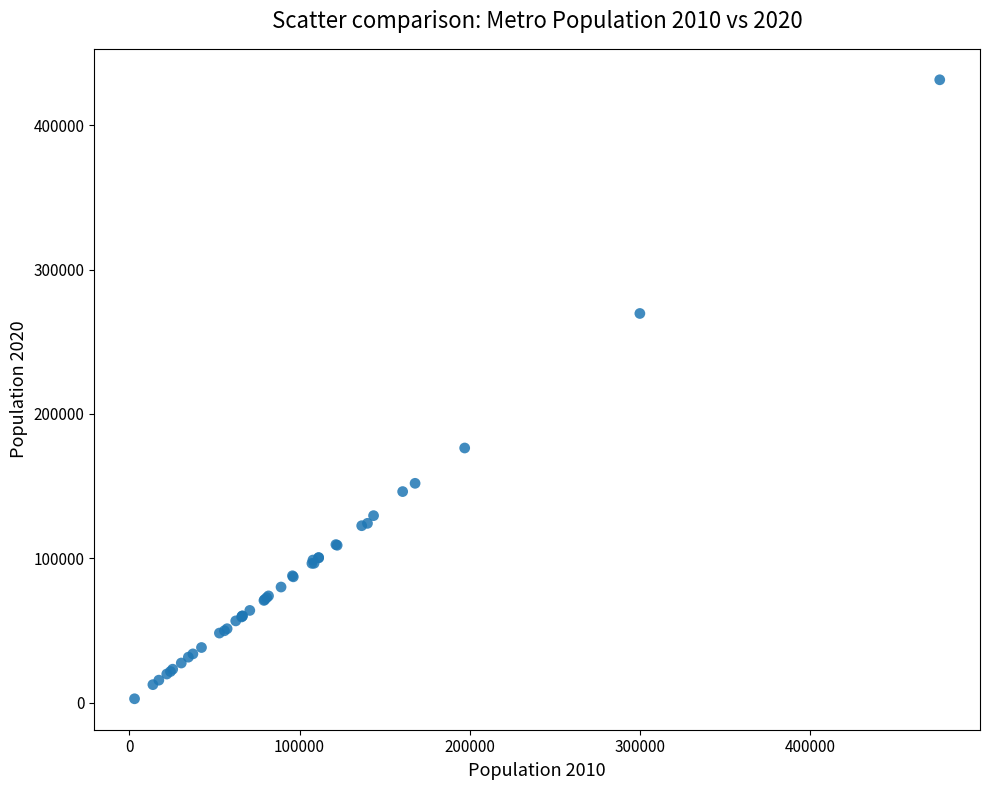

What Y value in the scatter plot is closest to 217119?

176439.1